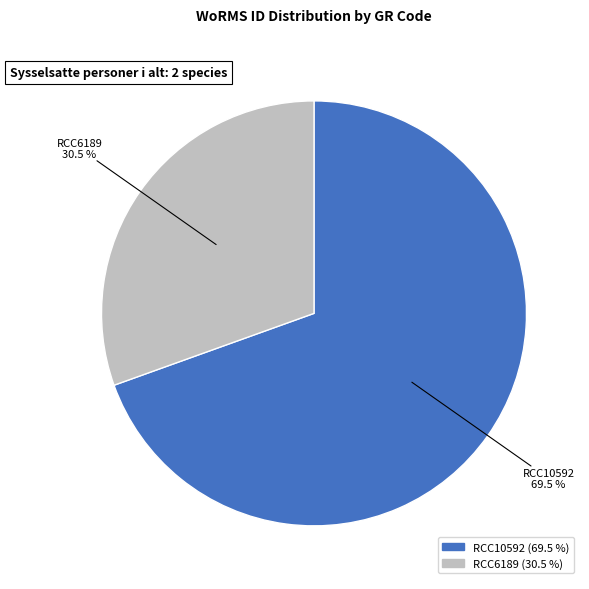

Approximately how many times larger is the value at RCC10592 compared to RCC6189?

2.3